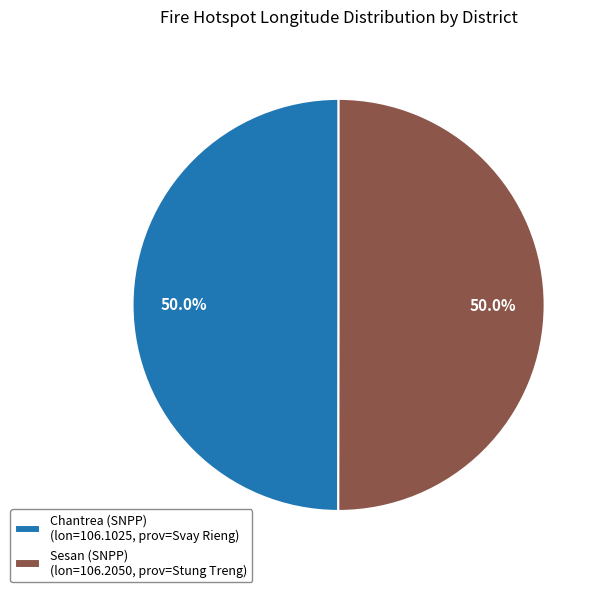

The Sesan (SNPP) slice represents 36% of the pie. True or false?

False